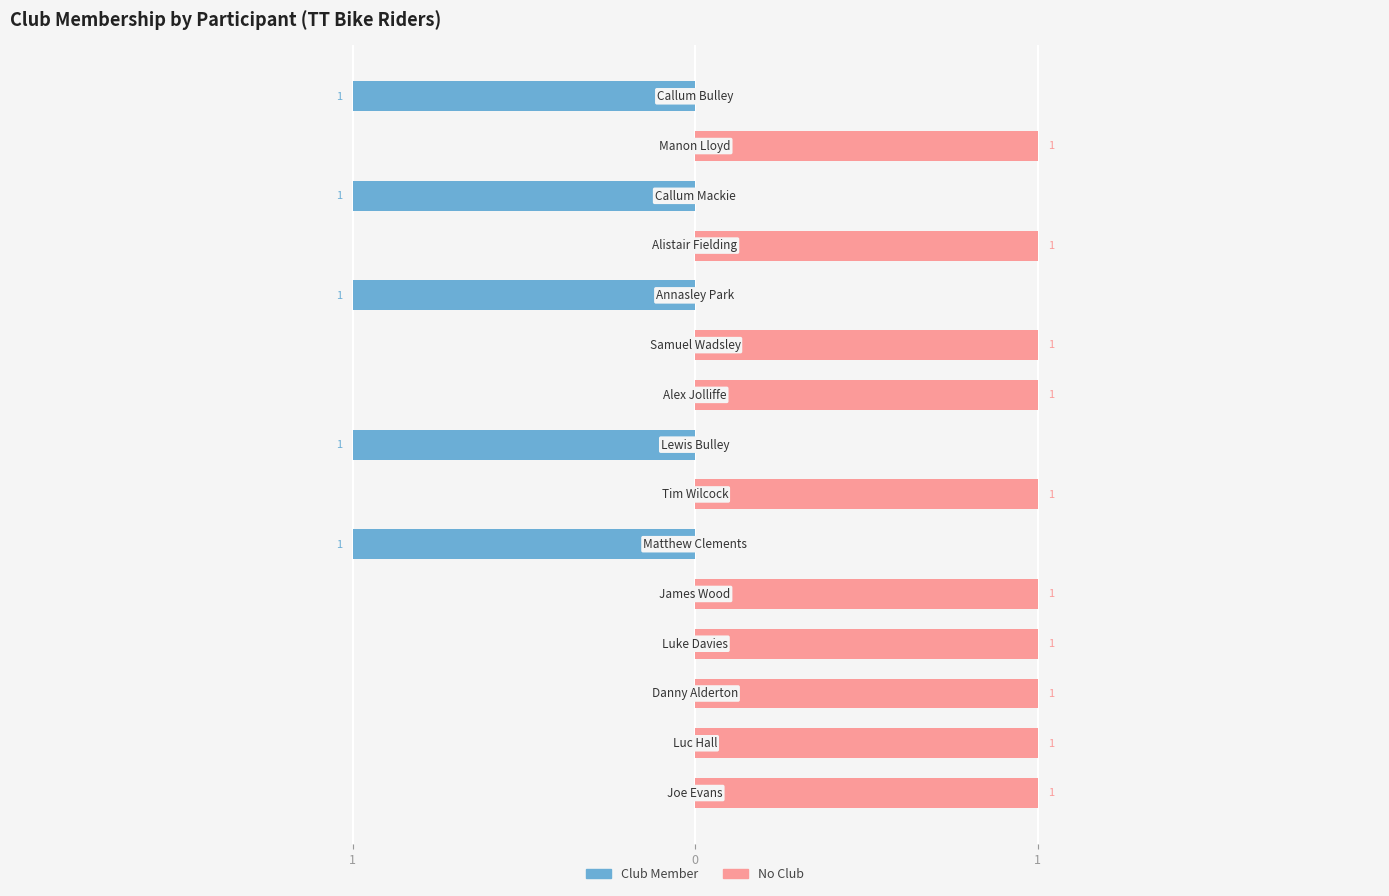

What is the value of the No Club bar at the 4th from the left?

1